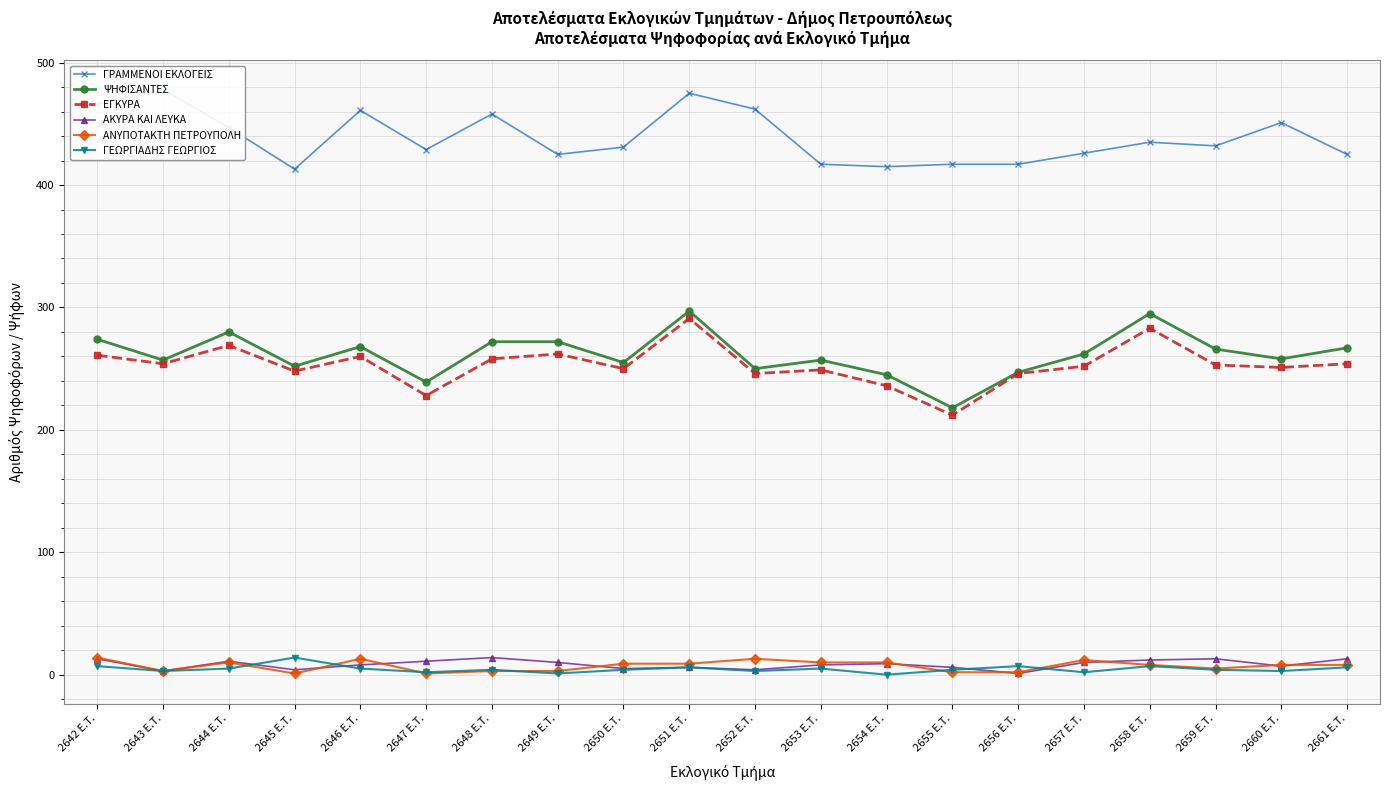

At which category does ΕΓΚΥΡΑ reach its first local valley?

2643 E.T.